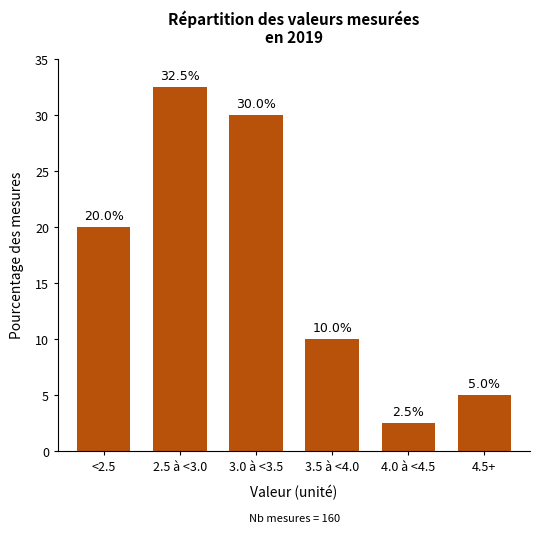

Reading left to right, list all the values displayed in this chart.

20.0	32.5	30.0	10.0	2.5	5.0